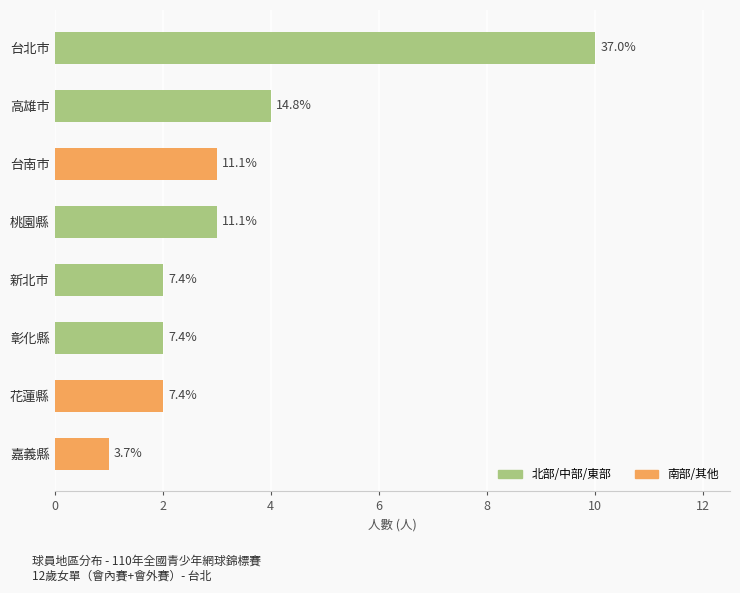

How many bars are there in total?

8